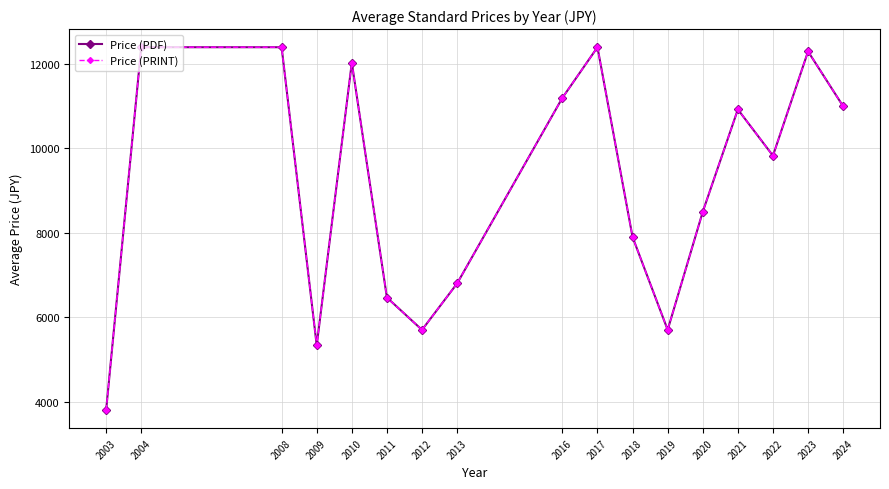

Does the chart have visible grid lines?

Yes